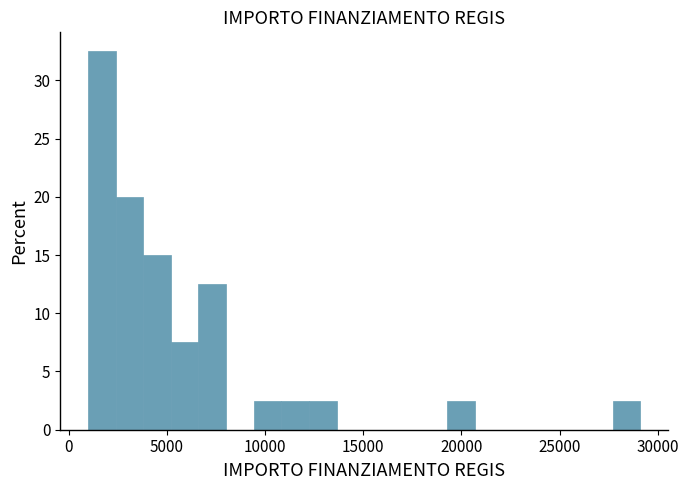

Around what value on the x-axis is the tallest bar? Give the approximate position of its centre, as read against the axis.

1500